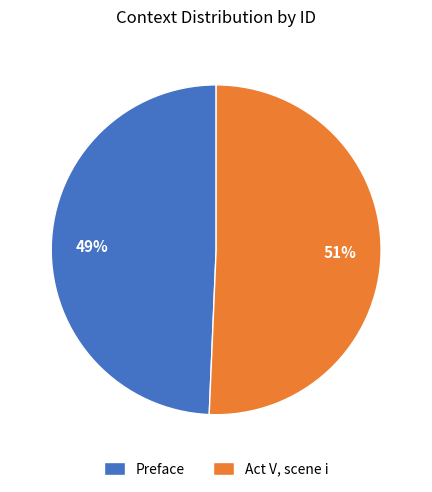

Does any single category account for the majority?

Yes